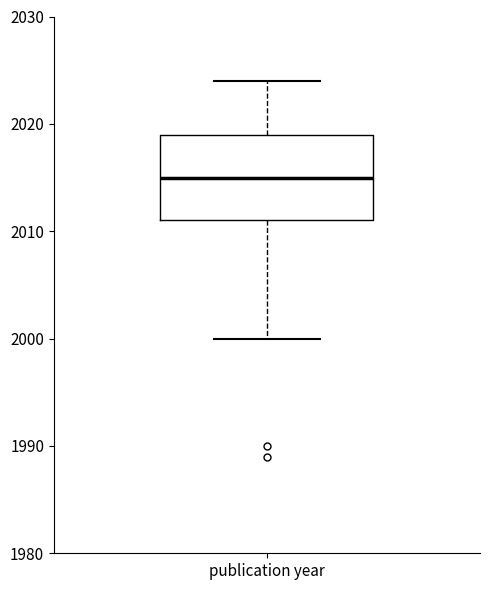

Where does the median line of the box for publication year sit on the y-axis? The values are not printed on the chart, so give them approximately, as read against the axis.

2015